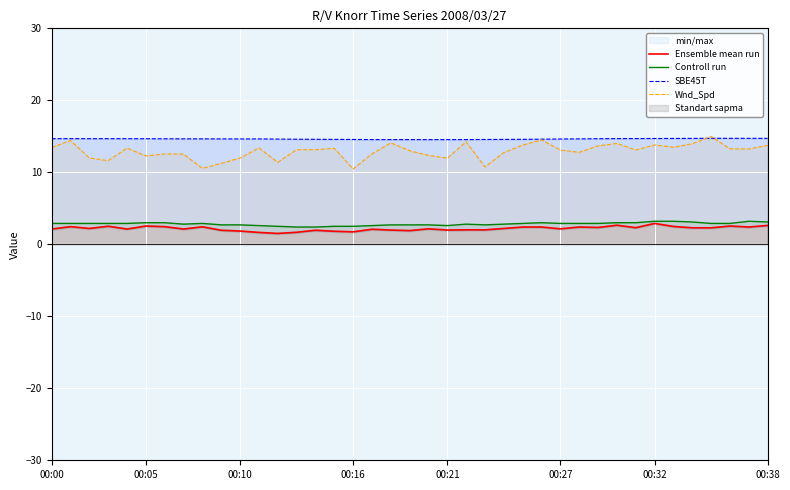

How many interior local valleys does the Wnd_Spd series have?

11